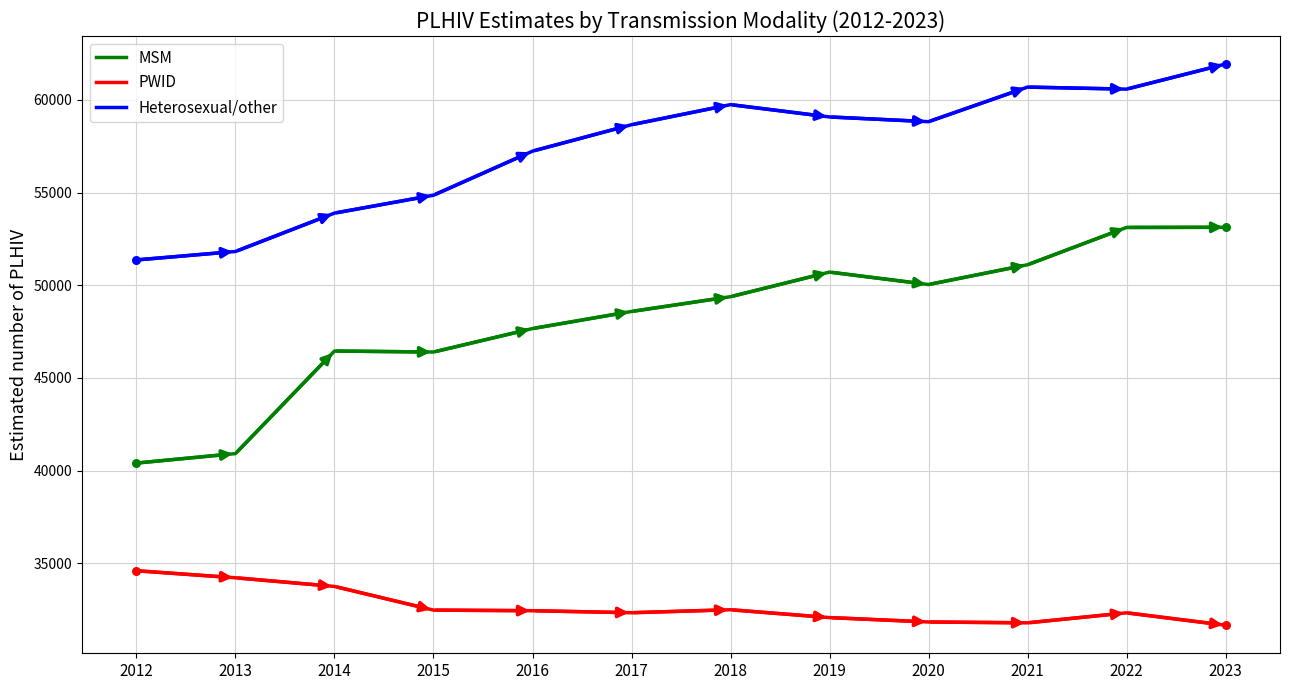

Which series has the largest range (max minus min)?

MSM